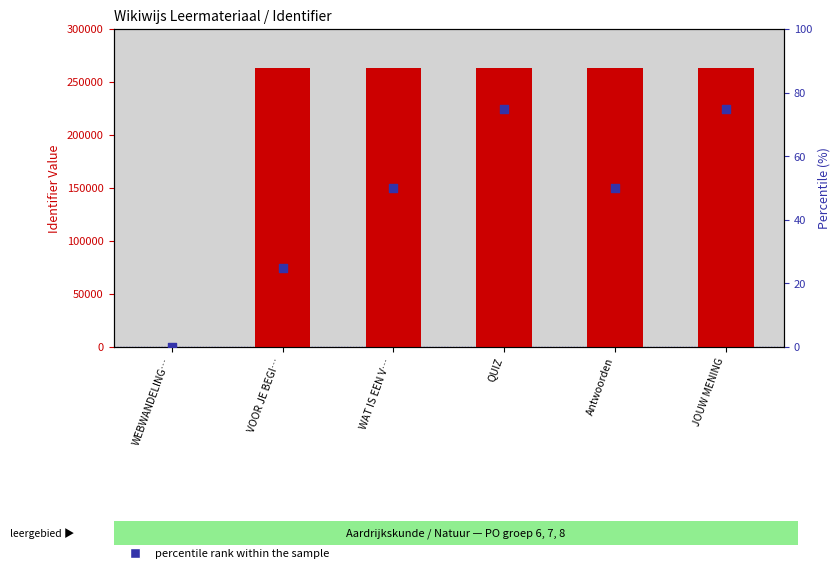

At how many categories does at least one series exceed 72190?

5